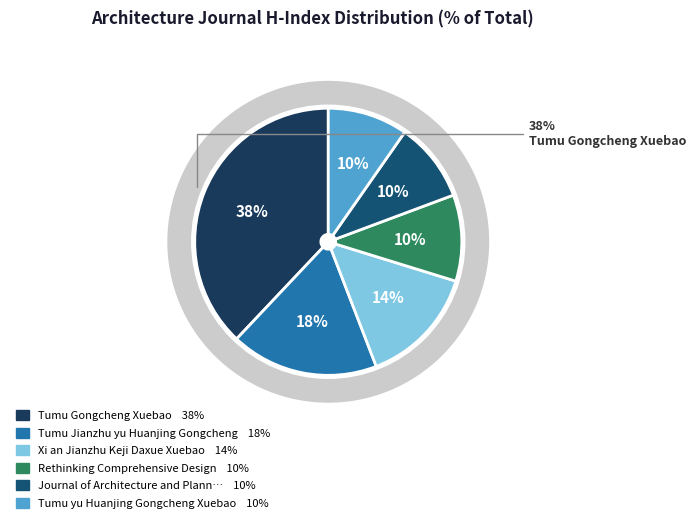

What is the smallest slice in the pie chart?

Journal of Architecture and Planning